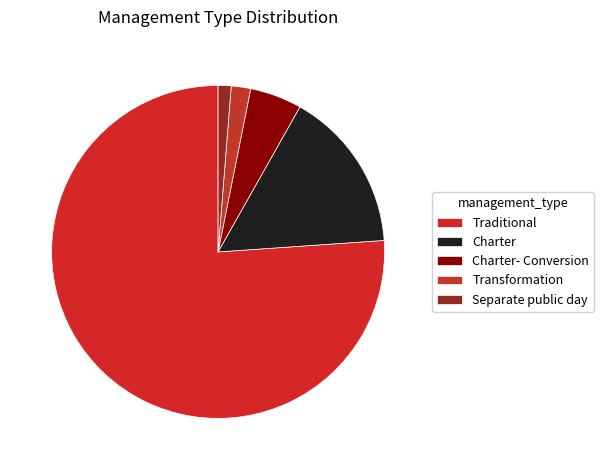

What is the smallest slice in the pie chart?

Separate public day